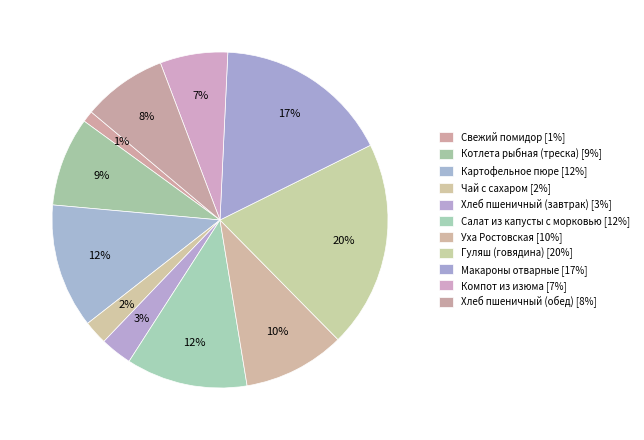

How many segments does this pie chart have?

11